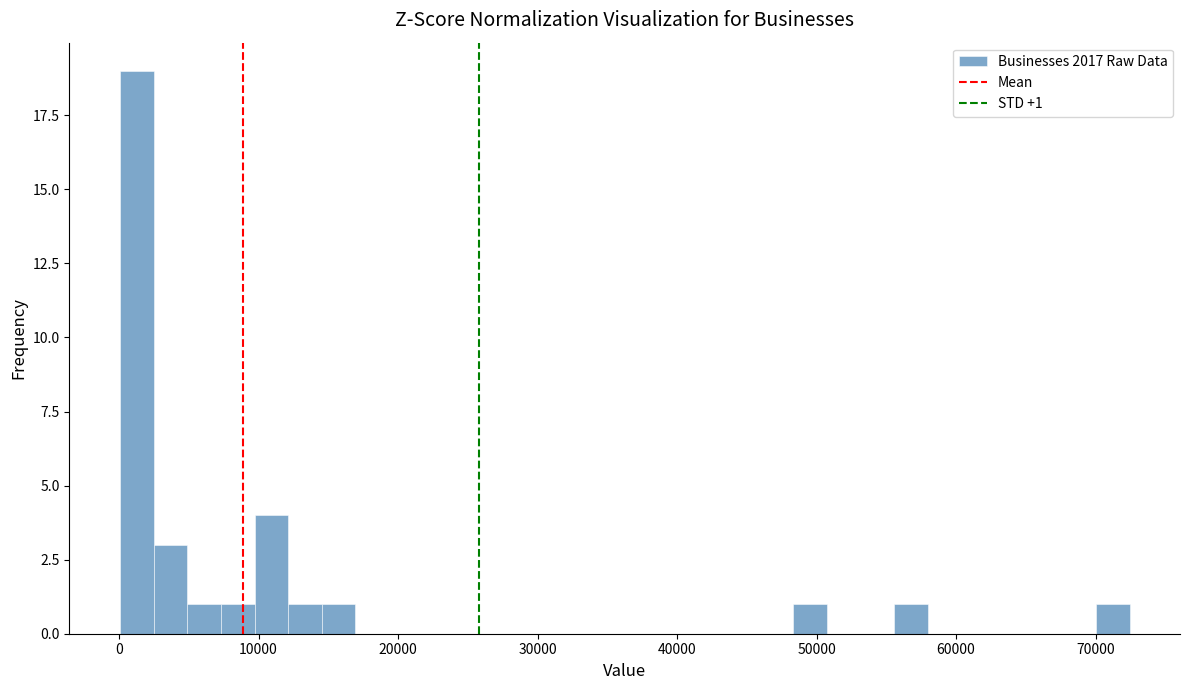

Around what value on the x-axis is the tallest bar? Give the approximate position of its centre, as read against the axis.

1000